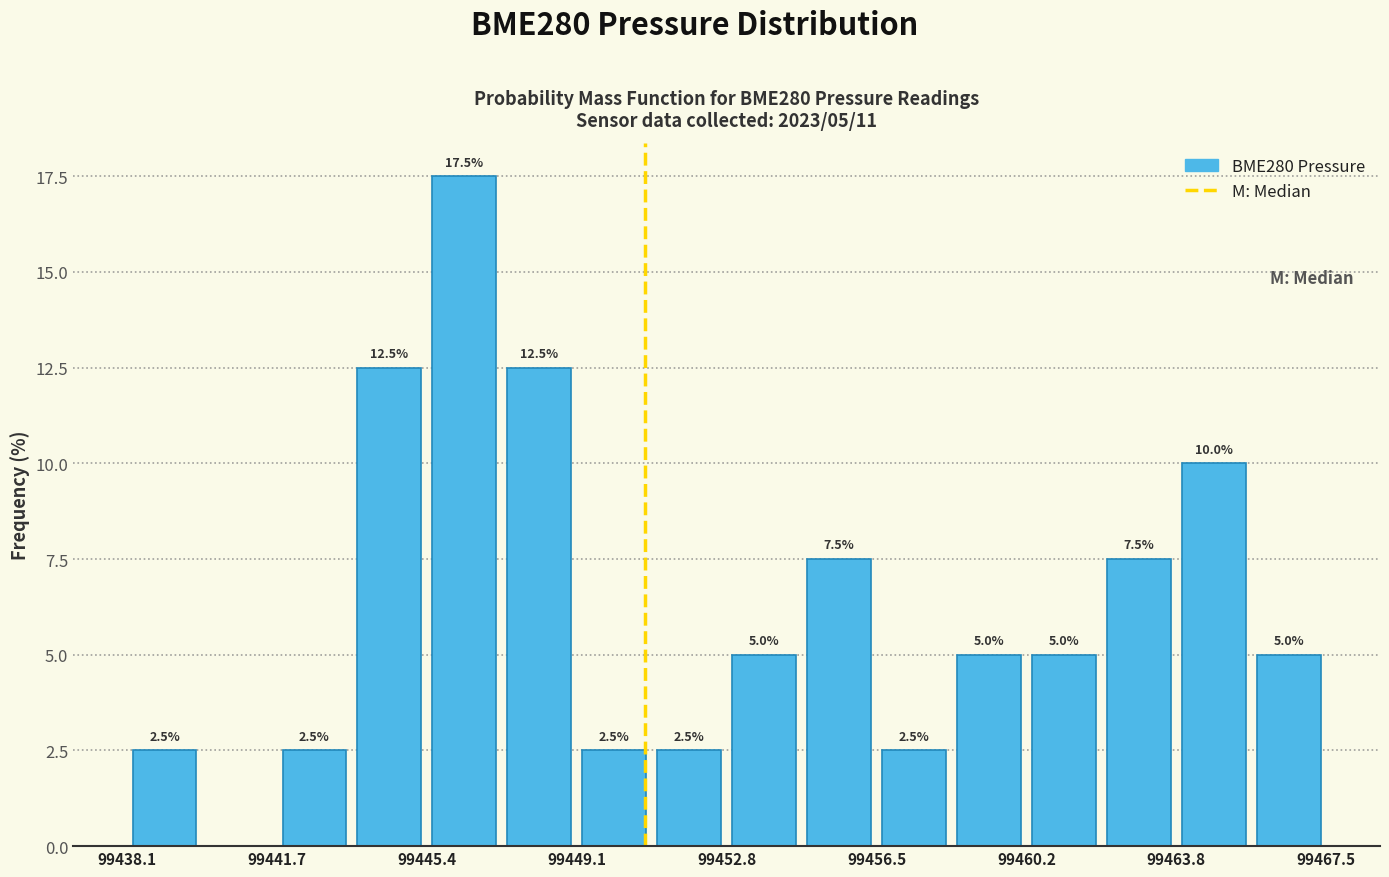

Around what value on the x-axis is the tallest bar? Give the approximate position of its centre, as read against the axis.

99446.5